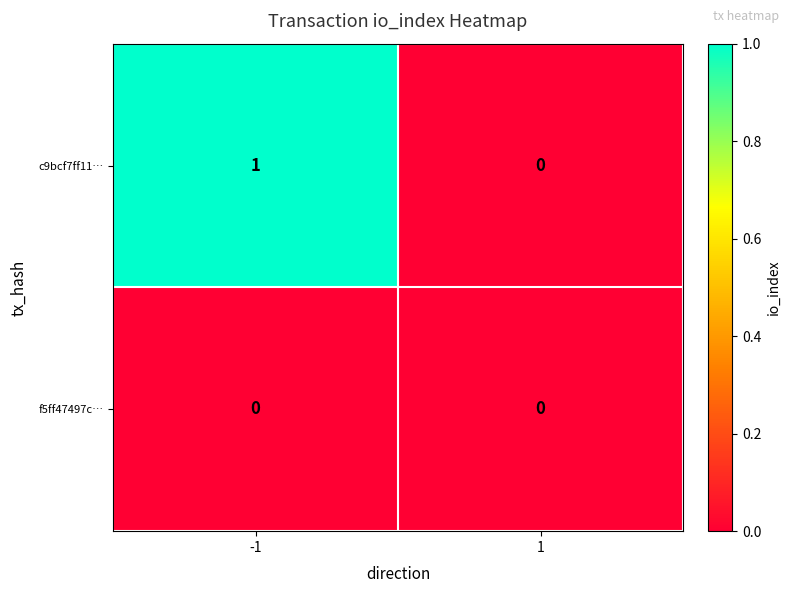

Which series has the largest total across all categories?

c9bcf7ff11…